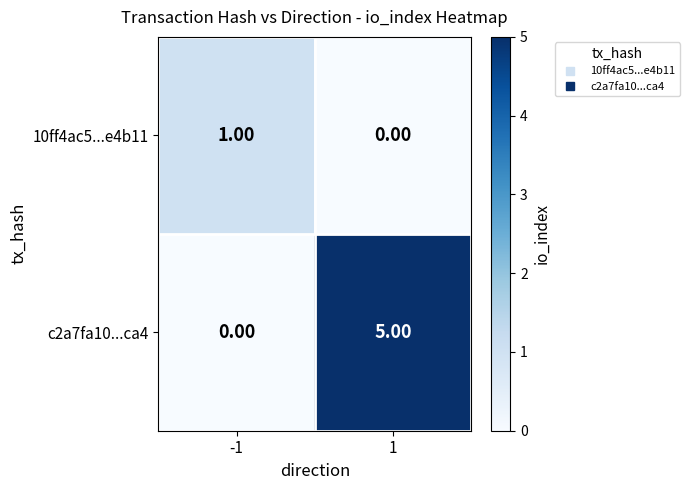

Which series has the widest spread of values?

c2a7fa10...ca4